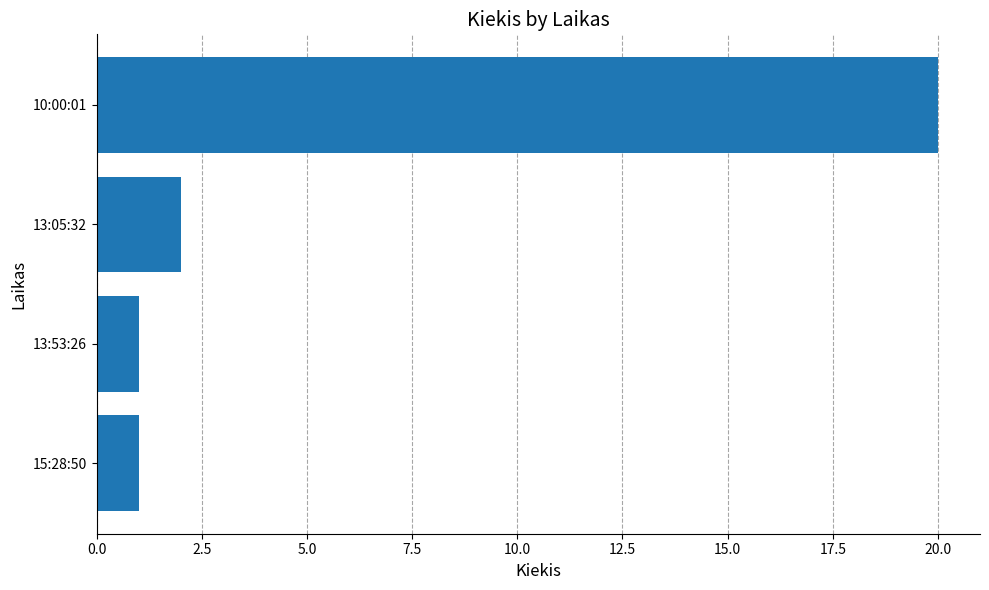

The value at 13:05:32 is 0. True or false?

False